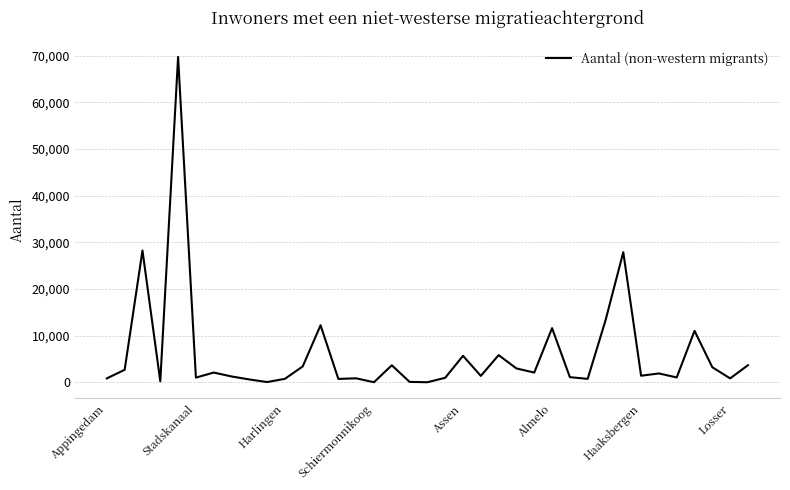

What is the difference between the maximum and minimum values?

69742